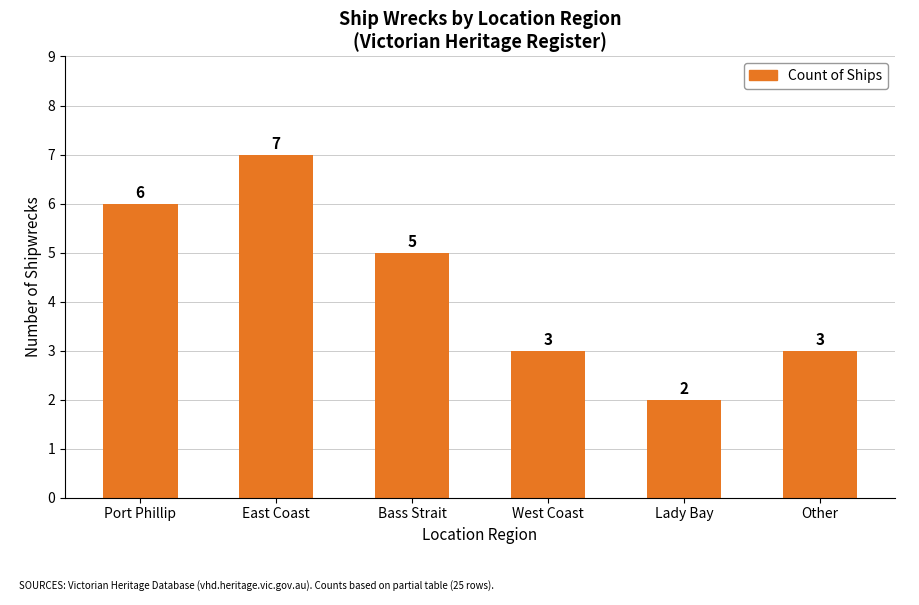

How many series are shown in this chart?

1